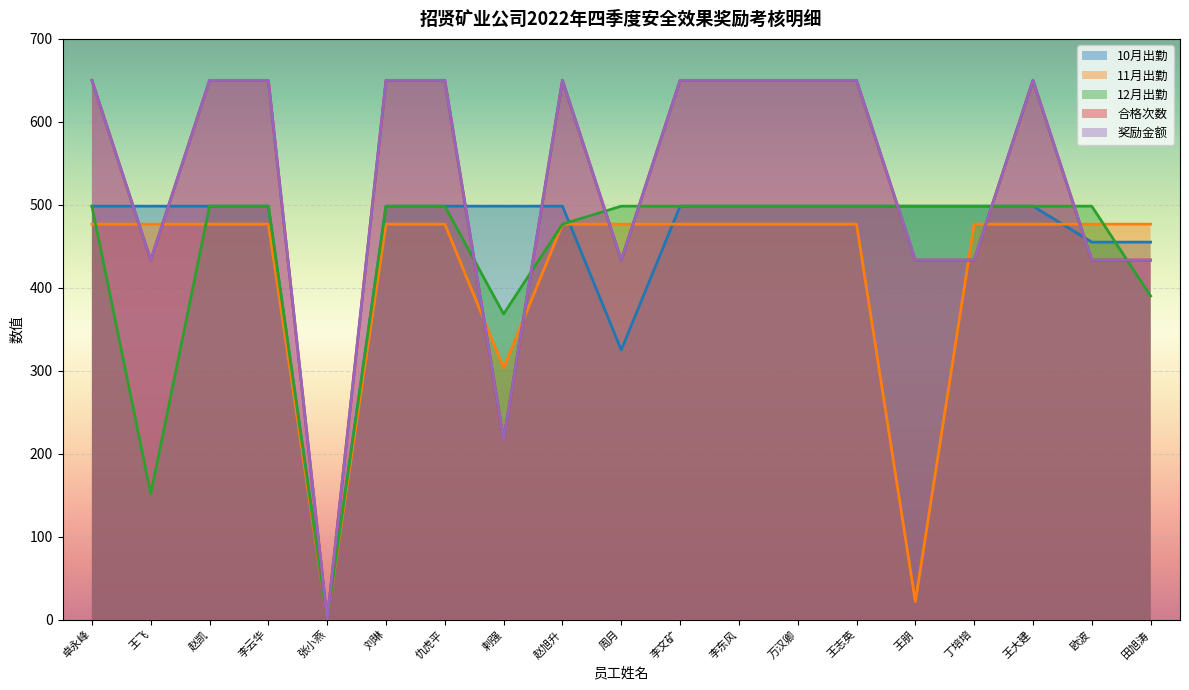

Reading left to right, what are all the values shown in this chart?

10月出勤: 卓永峰=498.3	王飞=498.3	赵凯=498.3	李云华=498.3	张小燕=0.0	刘琳=498.3	仇虎平=498.3	剌强=498.3	赵旭升=498.3	周月=325.0	李文矿=498.3	李东风=498.3	万汉卿=498.3	王志英=498.3	王朋=498.3	丁培培=498.3	王大建=498.3	欧波=455.0	田旭涛=455.0
11月出勤: 卓永峰=476.7	王飞=476.7	赵凯=476.7	李云华=476.7	张小燕=0.0	刘琳=476.7	仇虎平=476.7	剌强=303.3	赵旭升=476.7	周月=476.7	李文矿=476.7	李东风=476.7	万汉卿=476.7	王志英=476.7	王朋=21.7	丁培培=476.7	王大建=476.7	欧波=476.7	田旭涛=476.7
12月出勤: 卓永峰=498.3	王飞=151.7	赵凯=498.3	李云华=498.3	张小燕=0.0	刘琳=498.3	仇虎平=498.3	剌强=368.3	赵旭升=476.7	周月=498.3	李文矿=498.3	李东风=498.3	万汉卿=498.3	王志英=498.3	王朋=498.3	丁培培=498.3	王大建=498.3	欧波=498.3	田旭涛=390.0
合格次数: 卓永峰=650.0	王飞=433.3	赵凯=650.0	李云华=650.0	张小燕=0.0	刘琳=650.0	仇虎平=650.0	剌强=216.7	赵旭升=650.0	周月=433.3	李文矿=650.0	李东风=650.0	万汉卿=650.0	王志英=650.0	王朋=433.3	丁培培=433.3	王大建=650.0	欧波=433.3	田旭涛=433.3
奖励金额: 卓永峰=650.0	王飞=433.3	赵凯=650.0	李云华=650.0	张小燕=0.0	刘琳=650.0	仇虎平=650.0	剌强=216.7	赵旭升=650.0	周月=433.3	李文矿=650.0	李东风=650.0	万汉卿=650.0	王志英=650.0	王朋=433.3	丁培培=433.3	王大建=650.0	欧波=433.3	田旭涛=433.3